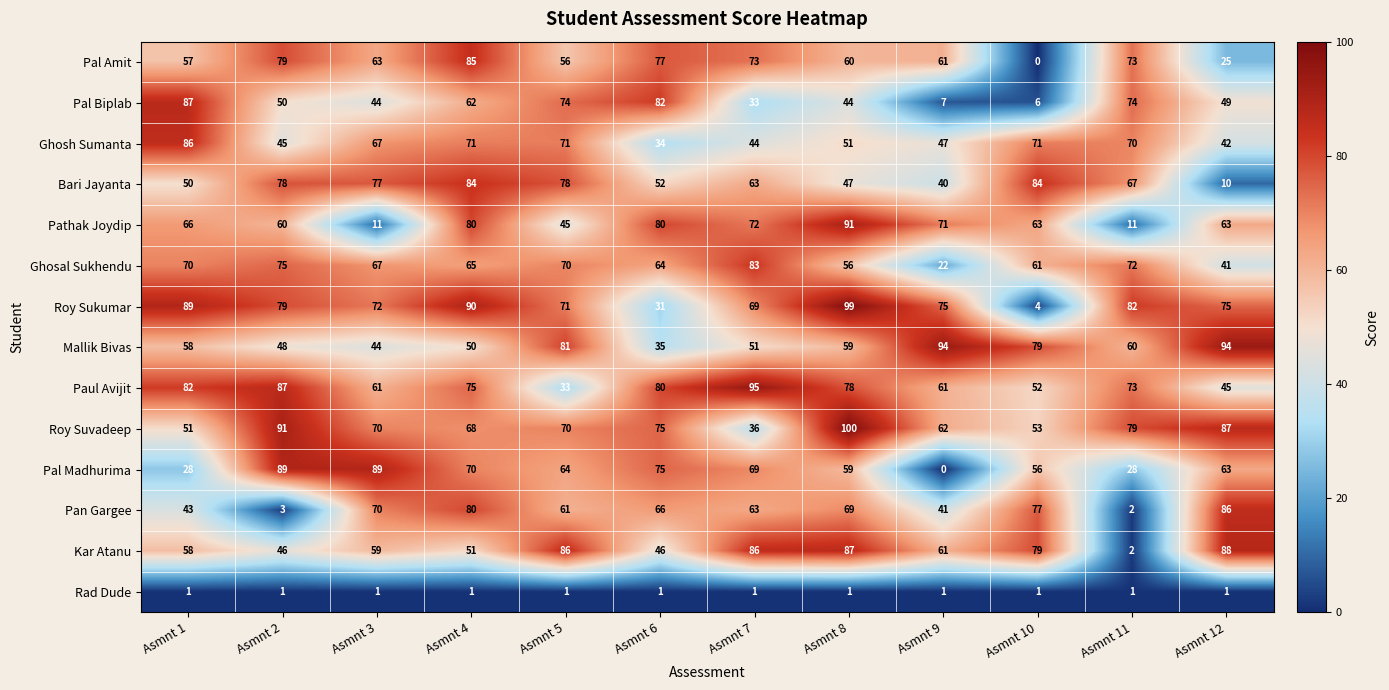

At how many categories does at least one series exceed 34?

12